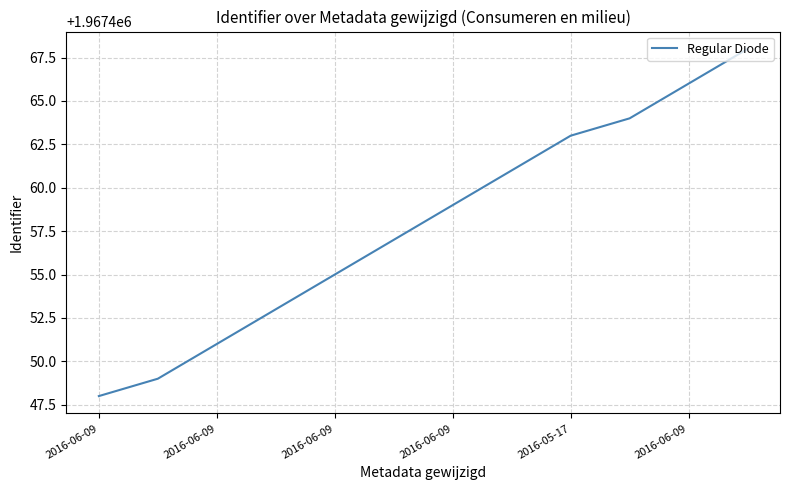

What is the smallest value displayed?

1967448